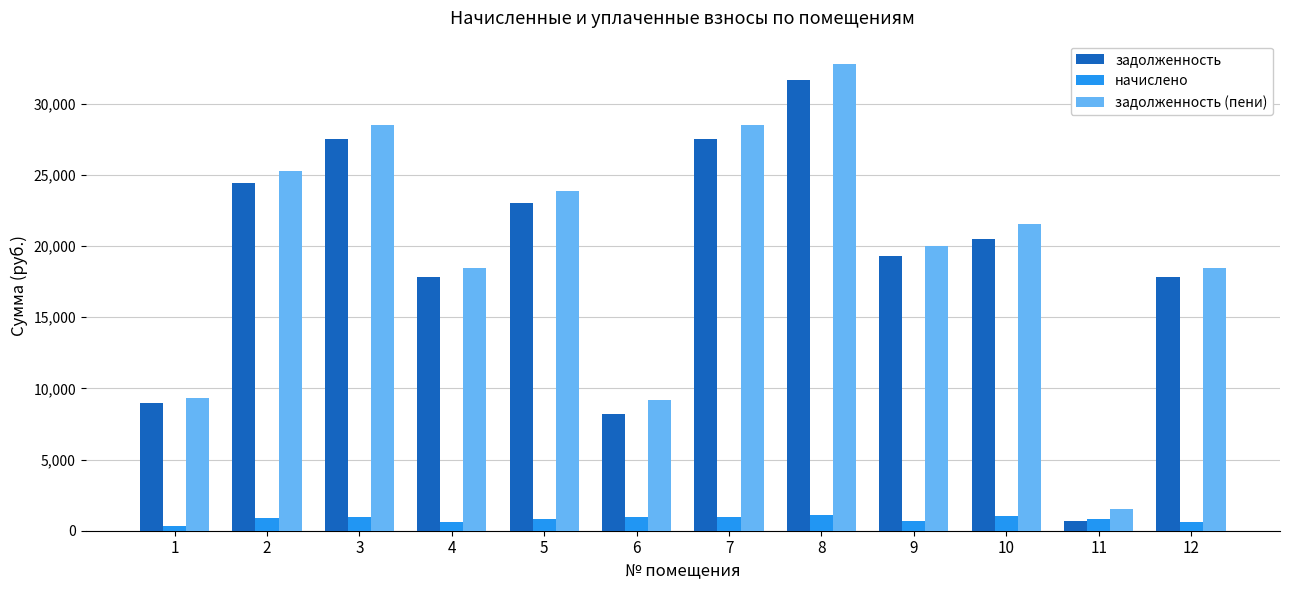

What is the total value across all series at 12?

36919.8